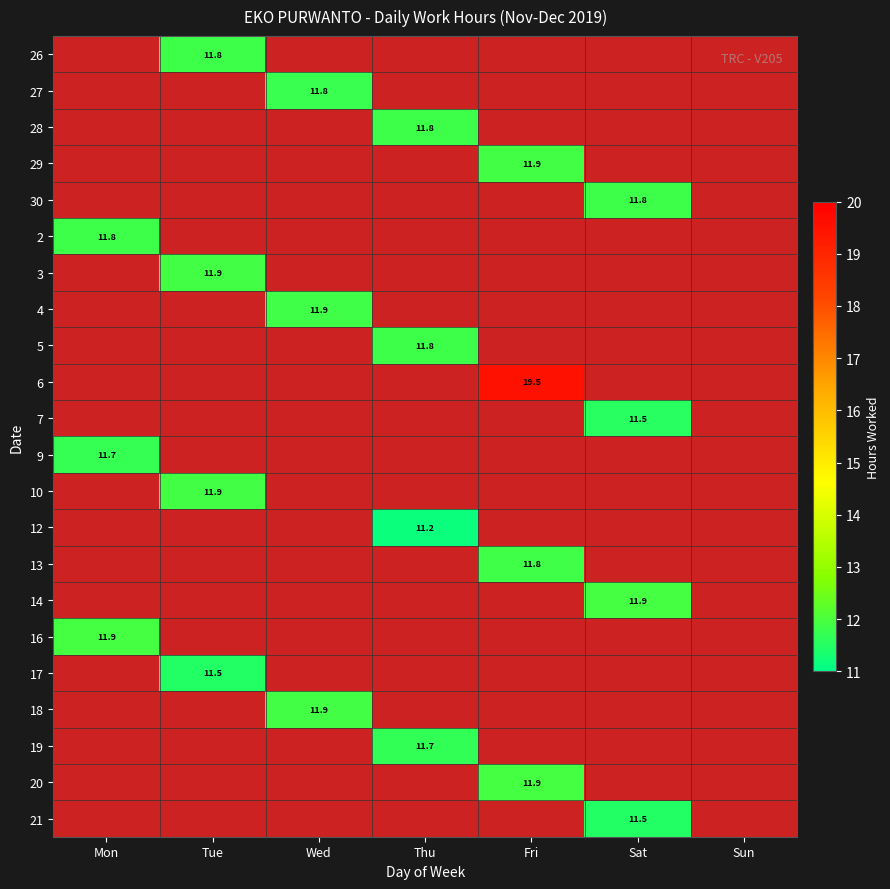

Which category has the highest value in the 2 series?

Mon